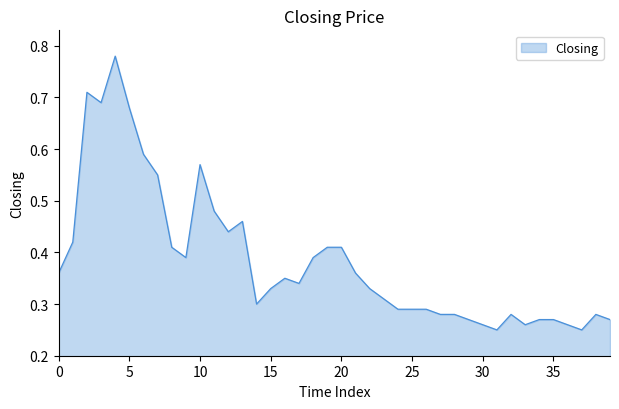

Does the chart display data point markers on the line(s)?

No